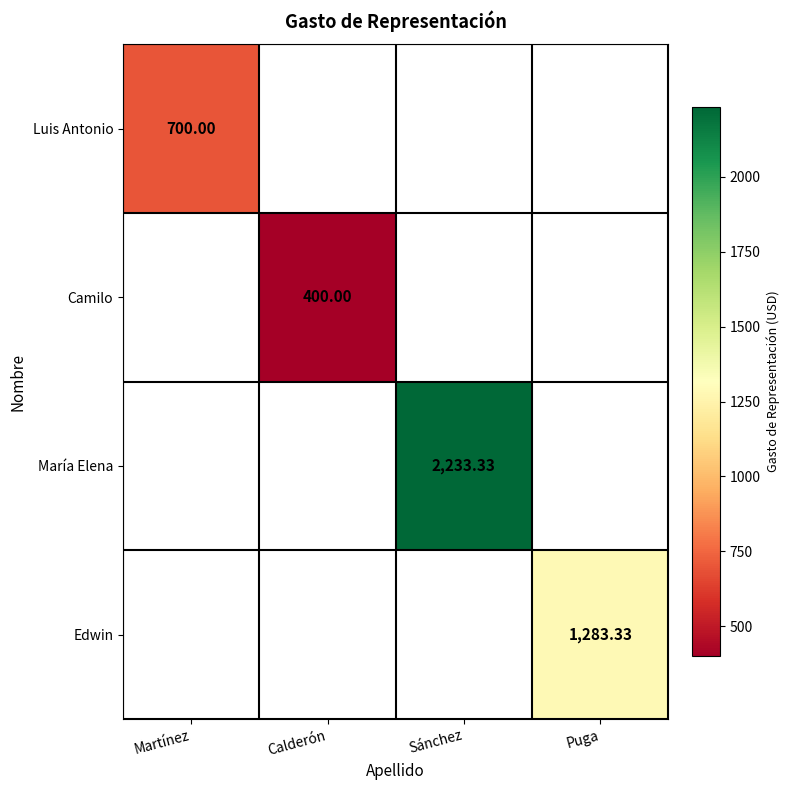

At which category does the chart reach its minimum across all series?

Calderón